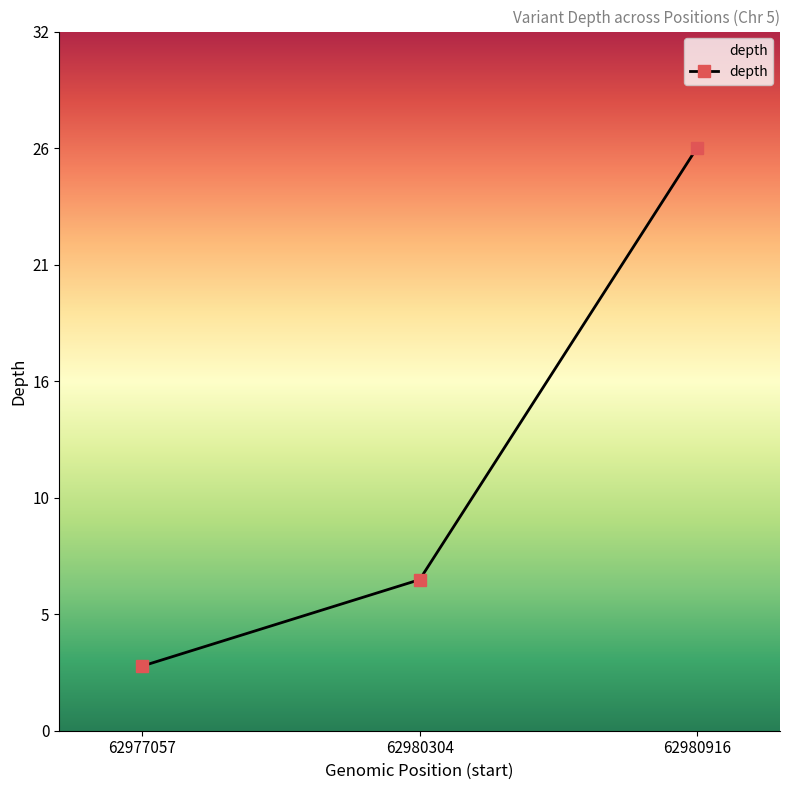

Does the chart have visible grid lines?

No